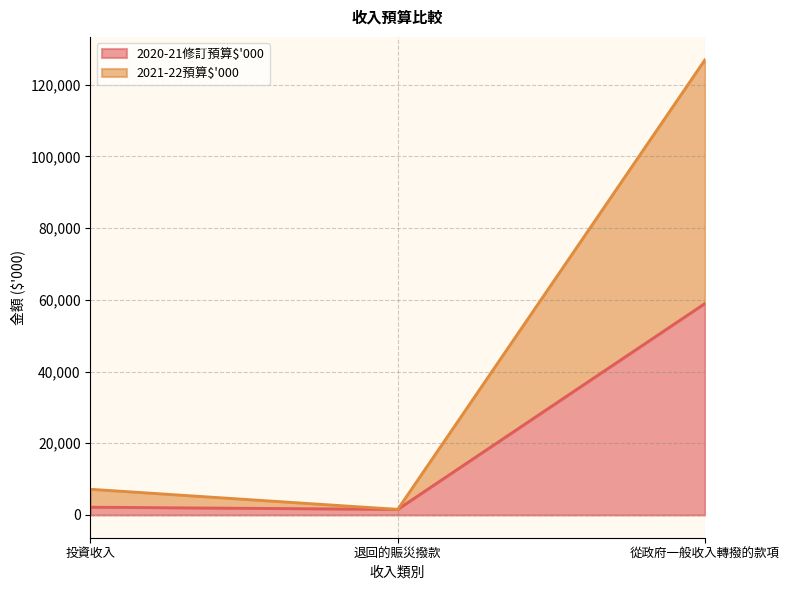

At how many categories does at least one series exceed 103026?

1